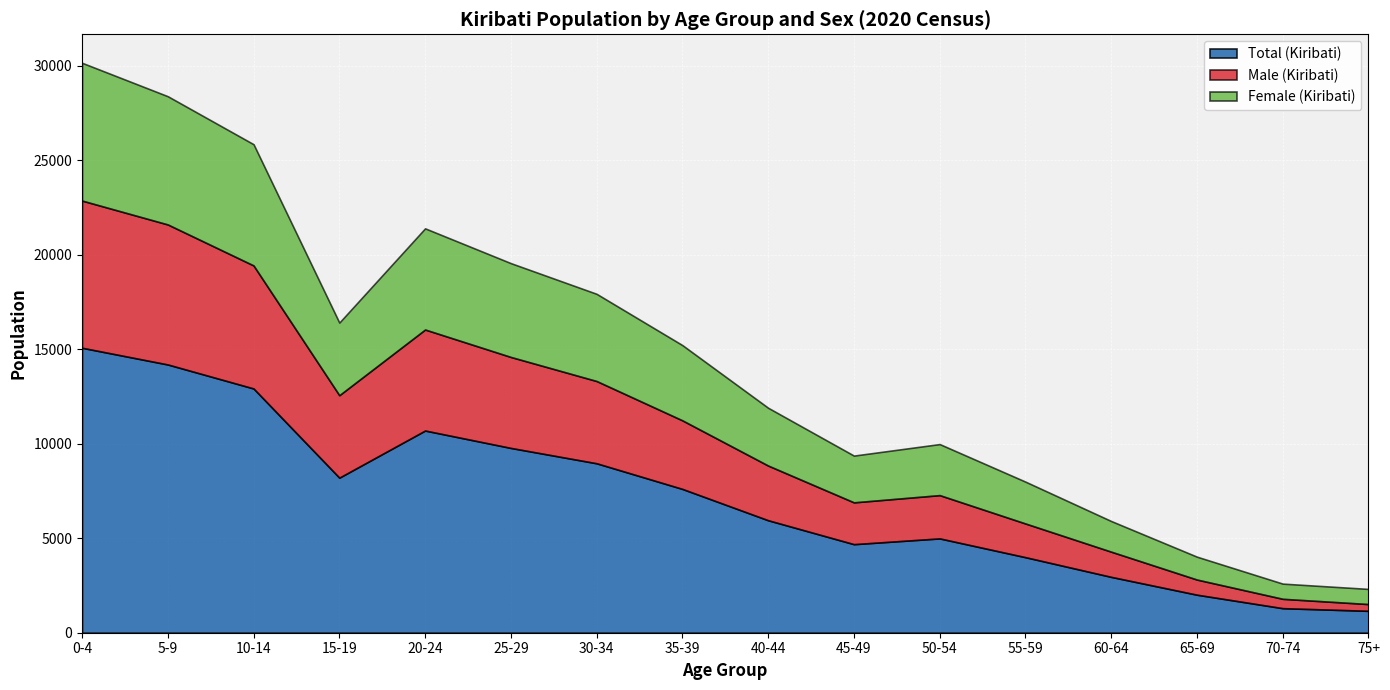

What is the spread (max minus min) of values at 10-14?

6512